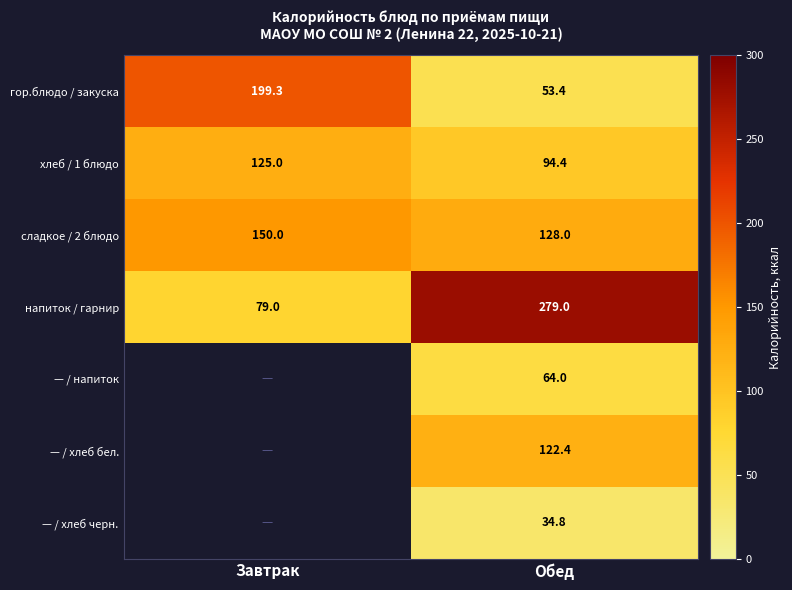

The value of — / хлеб бел. at Обед is 122.4. True or false?

True